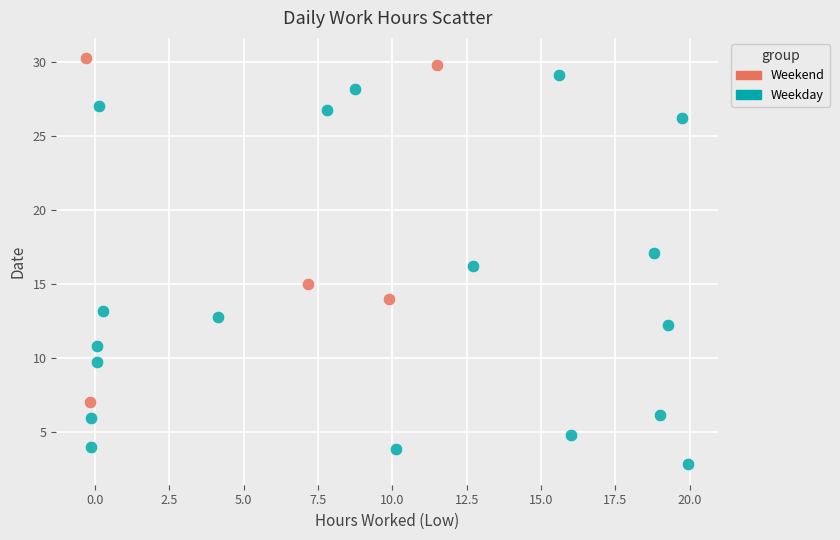

Which series has the largest Y range (max minus min)?

Weekday